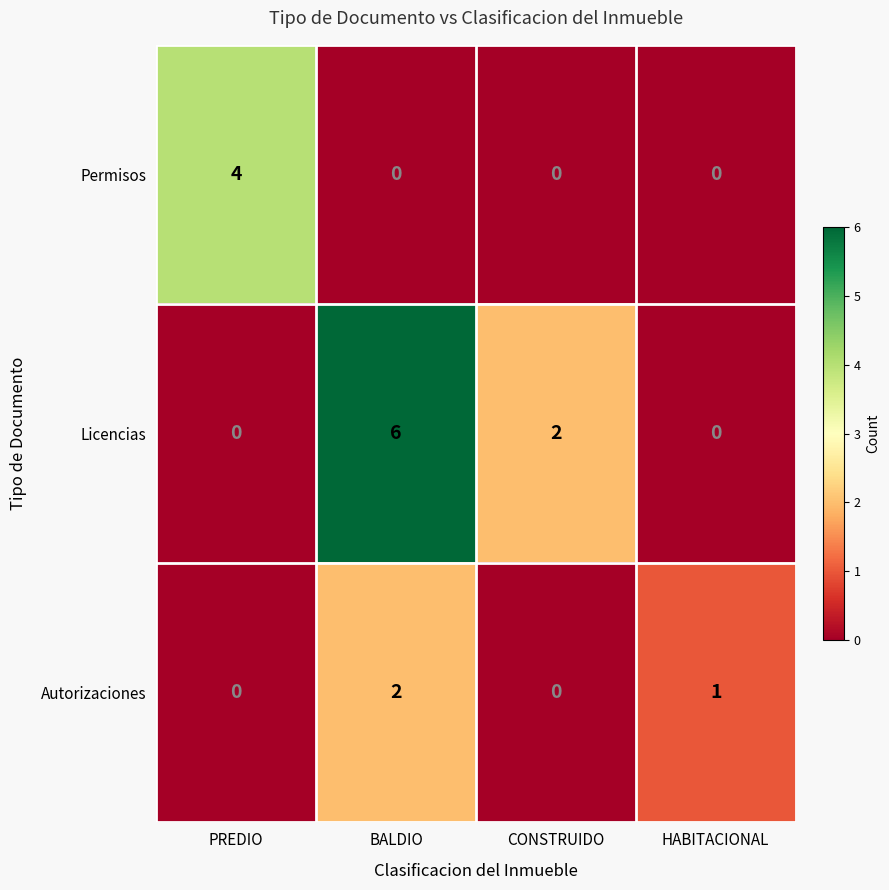

Reading left to right, extract all data points from this chart.

Permisos: 4	0	0	0
Licencias: 0	6	2	0
Autorizaciones: 0	2	0	1